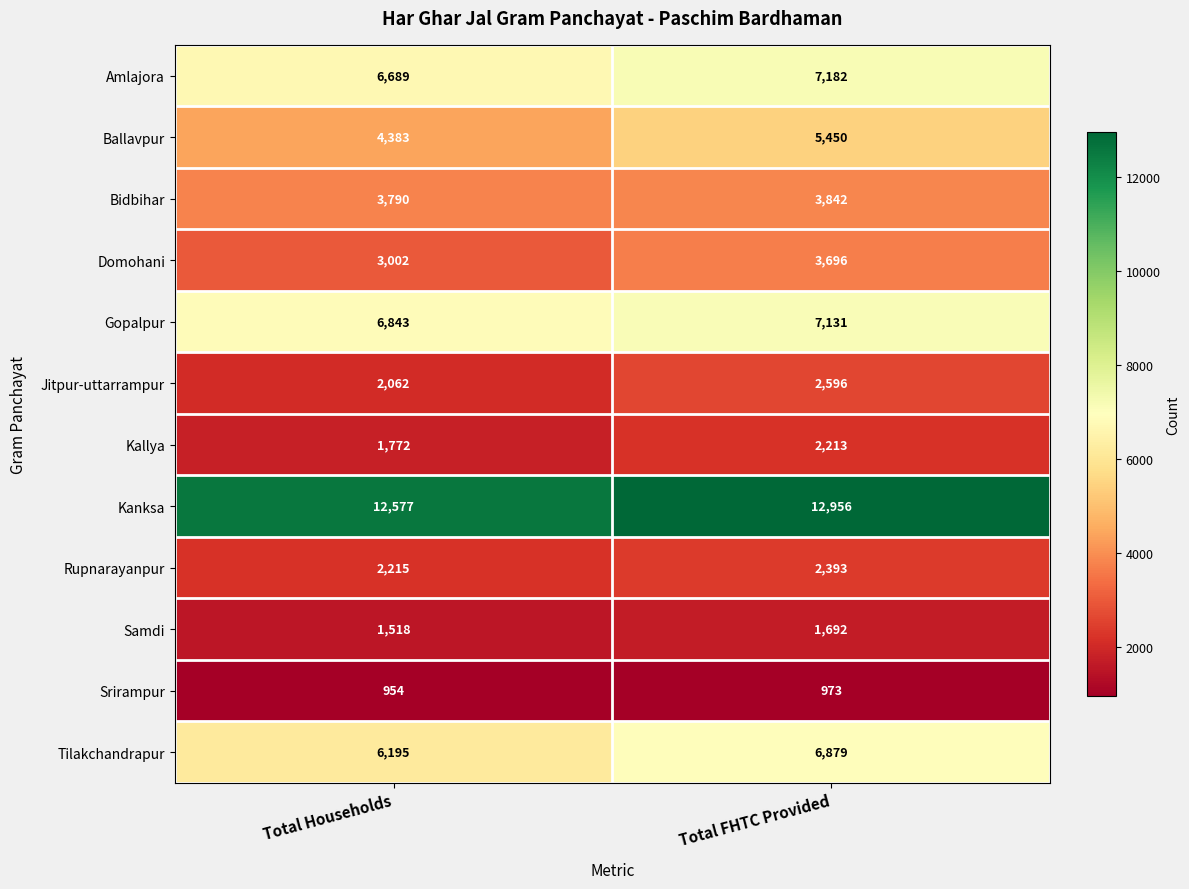

The Samdi series shows 1692 at Total FHTC Provided. True or false?

True